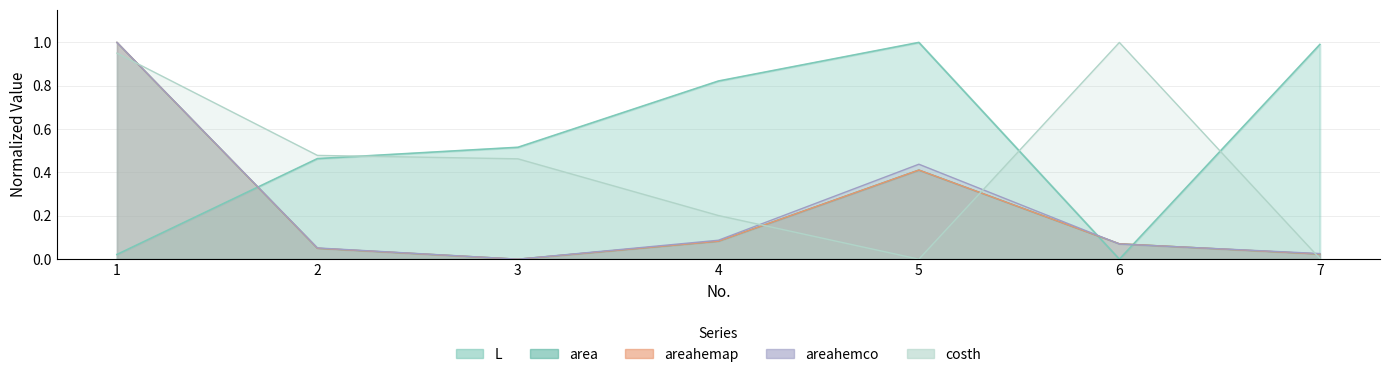

How many values in areahemco are above zero?

6